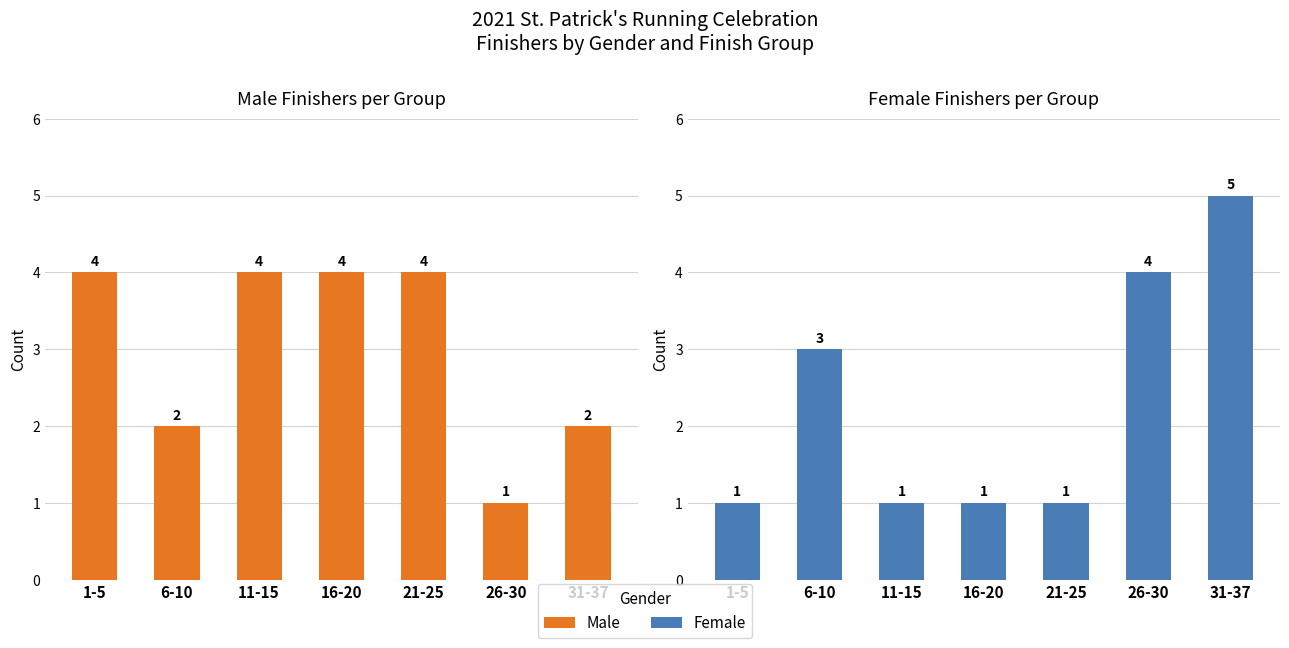

Which has a higher value, 1-5 or 21-25?

1-5